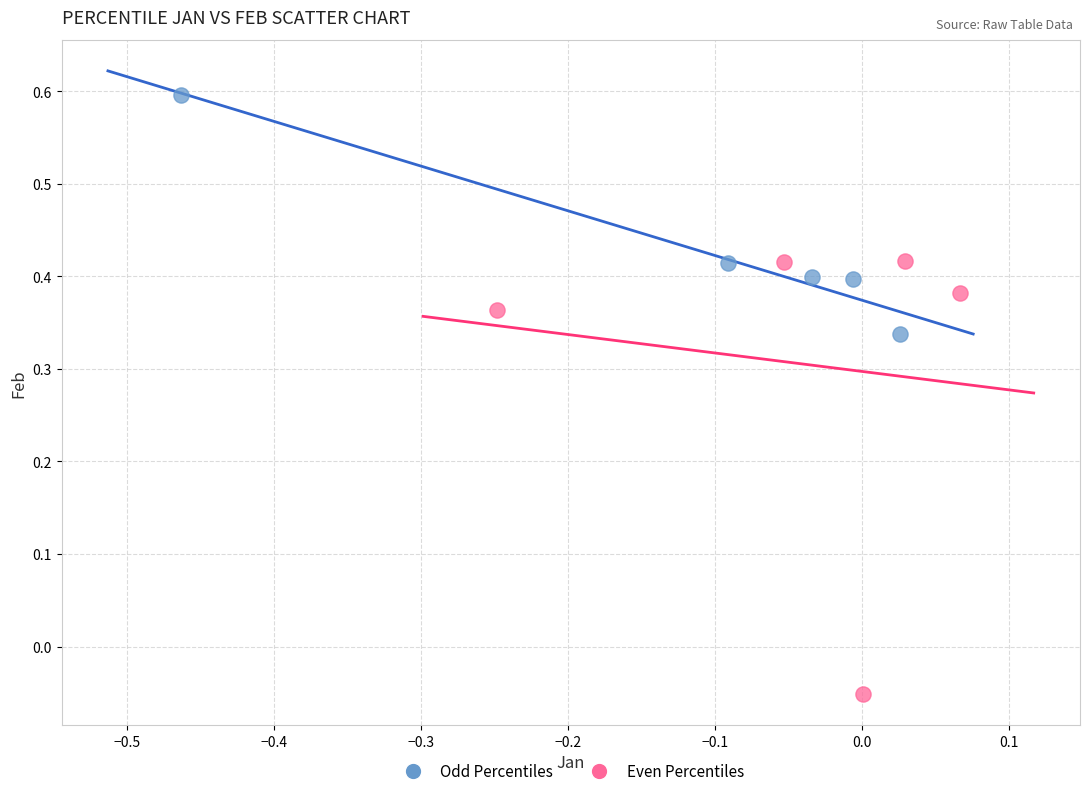

Which series reaches the maximum Y coordinate?

Odd Percentiles